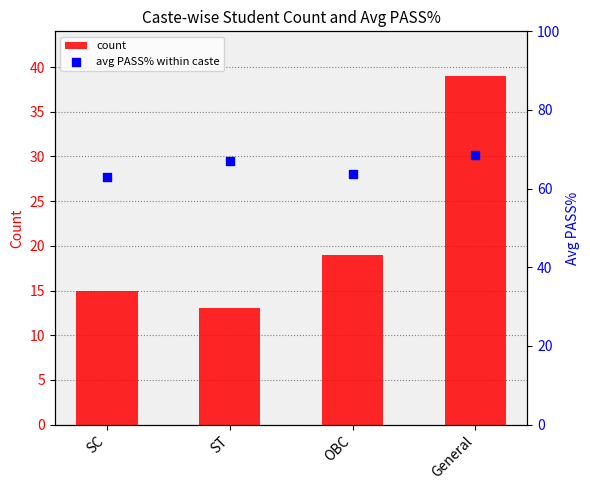

Which series has the largest total across all categories?

avg PASS% within caste